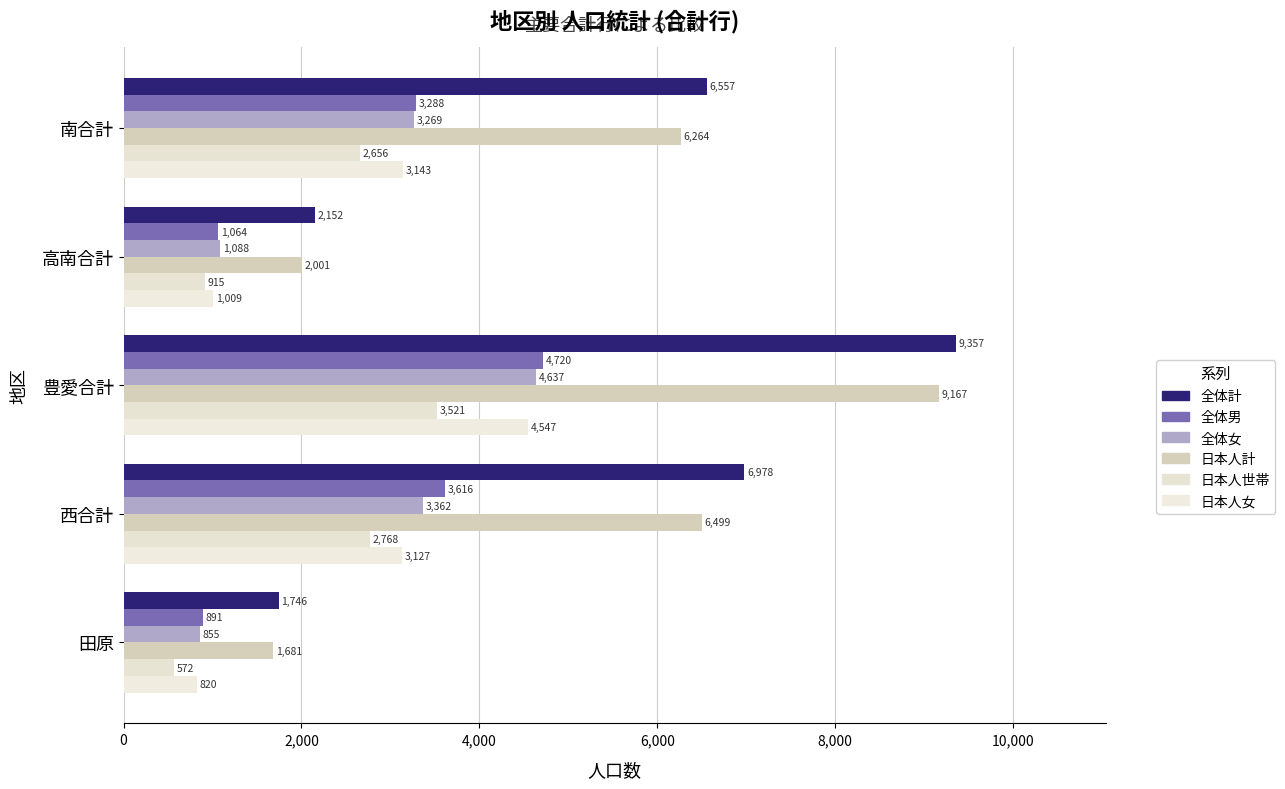

What is the difference between the maximum and minimum values in the 全体女 series?

3782